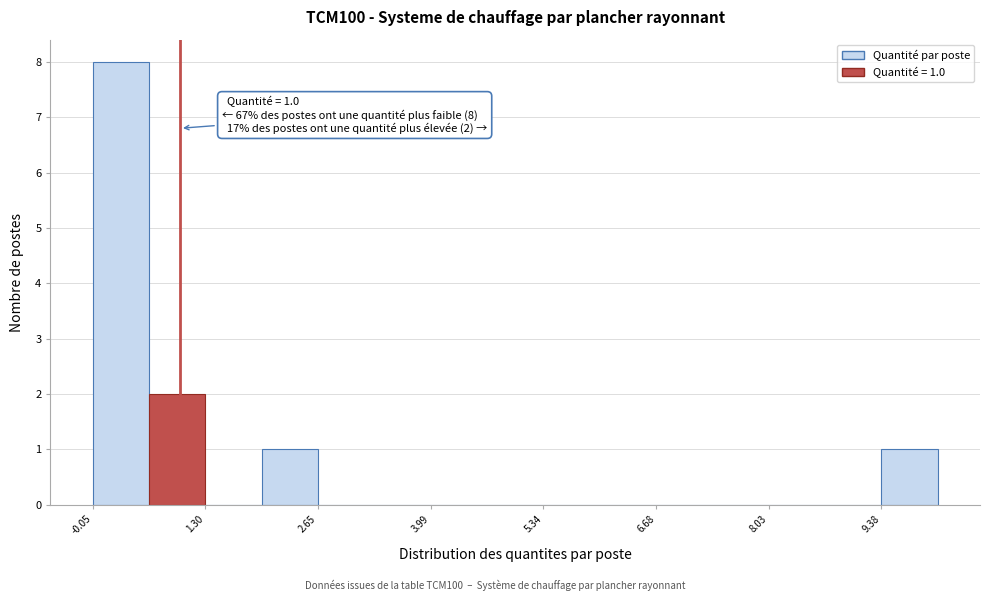

Read against the x-axis, roughly where is the centre of the tallest bar?

0.2